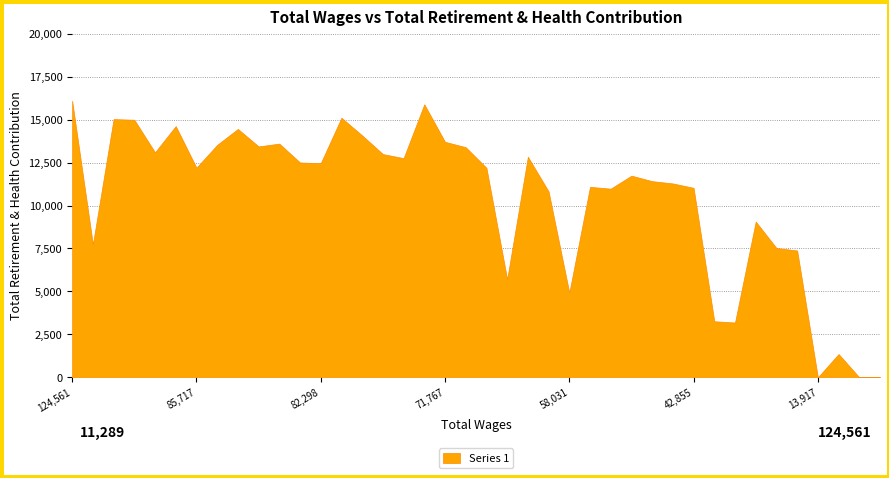

Which has a higher value, 67266 or 88572?

88572